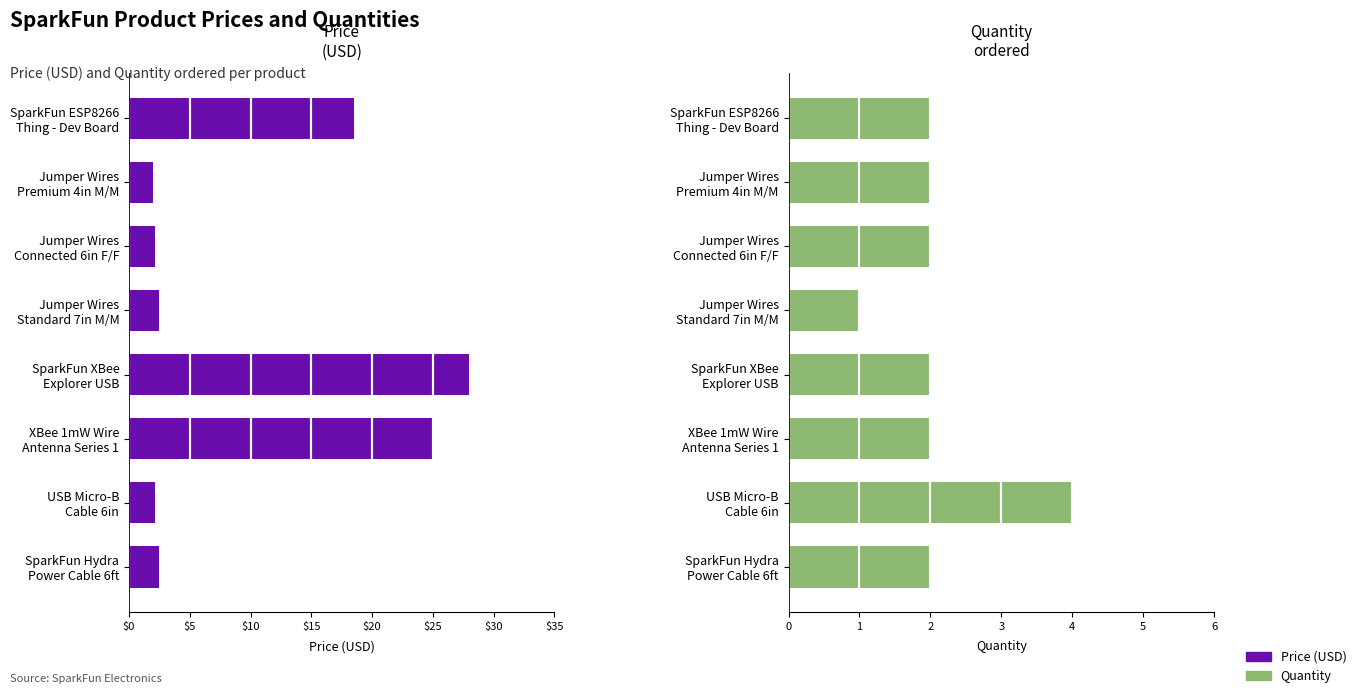

True or false: Quantity has a value of 1.0 at Jumper Wires Standard 7in M/M.

True